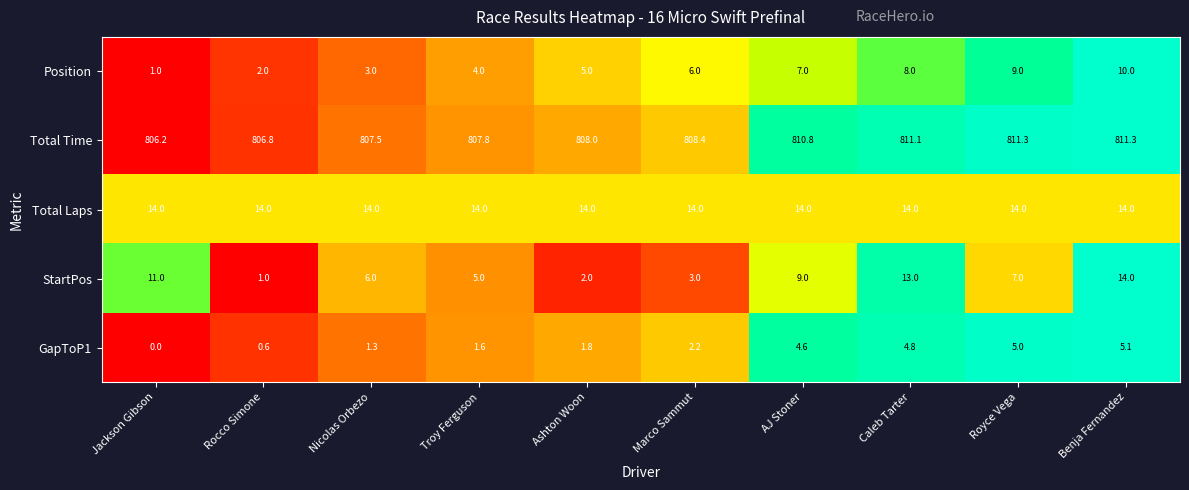

The value of Total Time at Caleb Tarter is 1301.4. True or false?

False